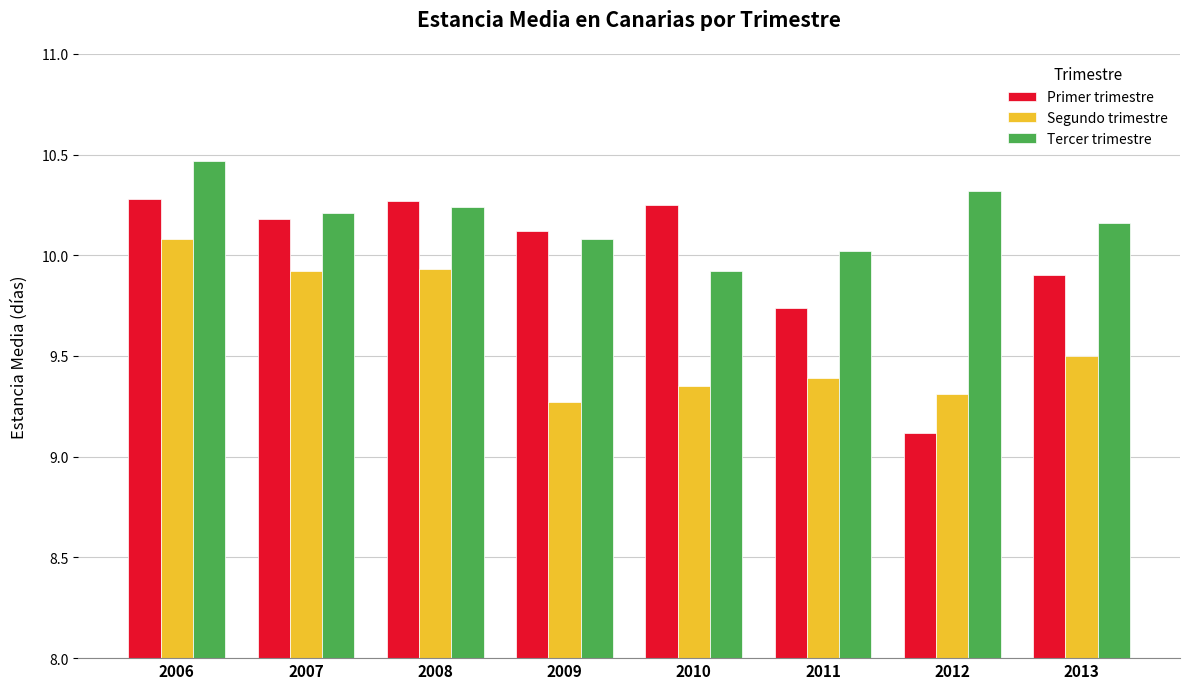

Which label corresponds to the smallest value in the chart?

2012